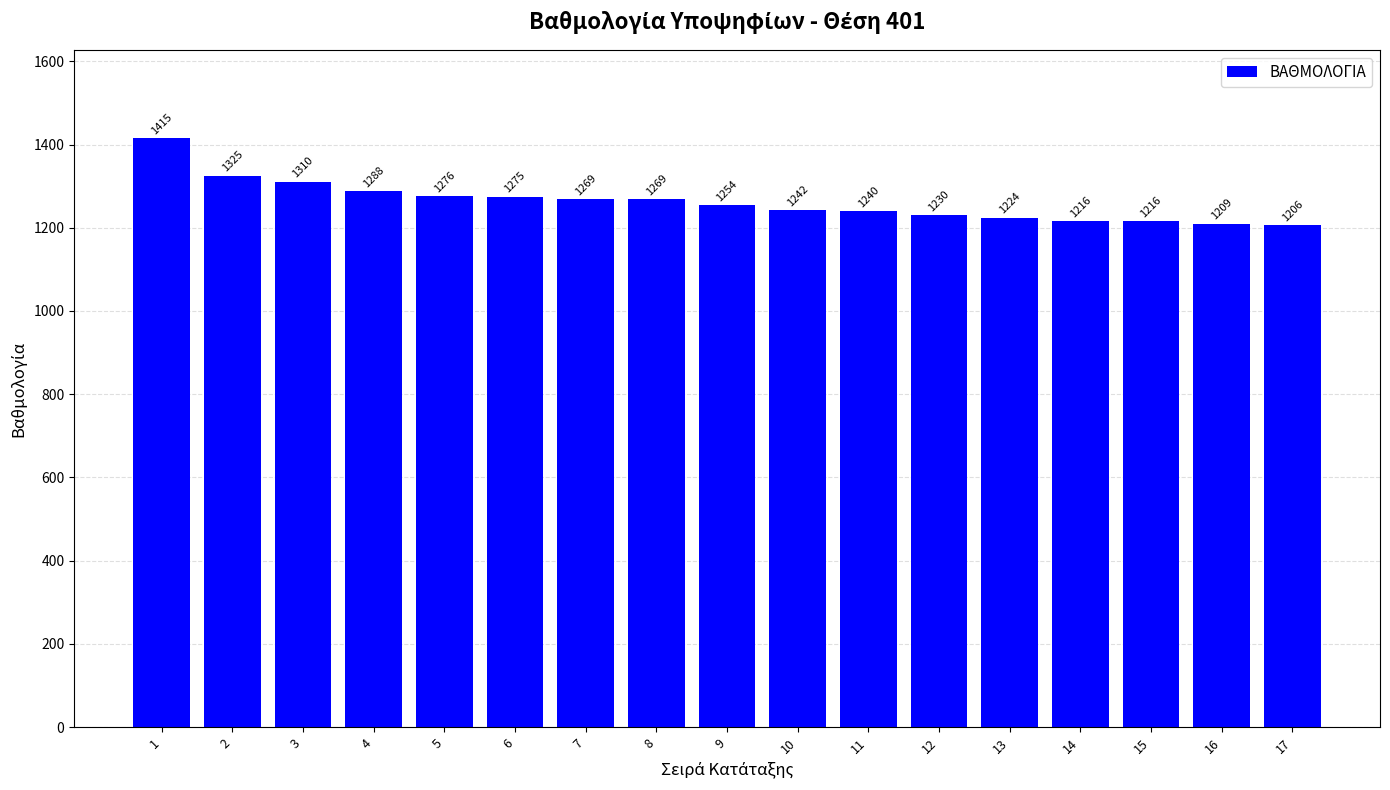

Where does the data first go above 1254?

1